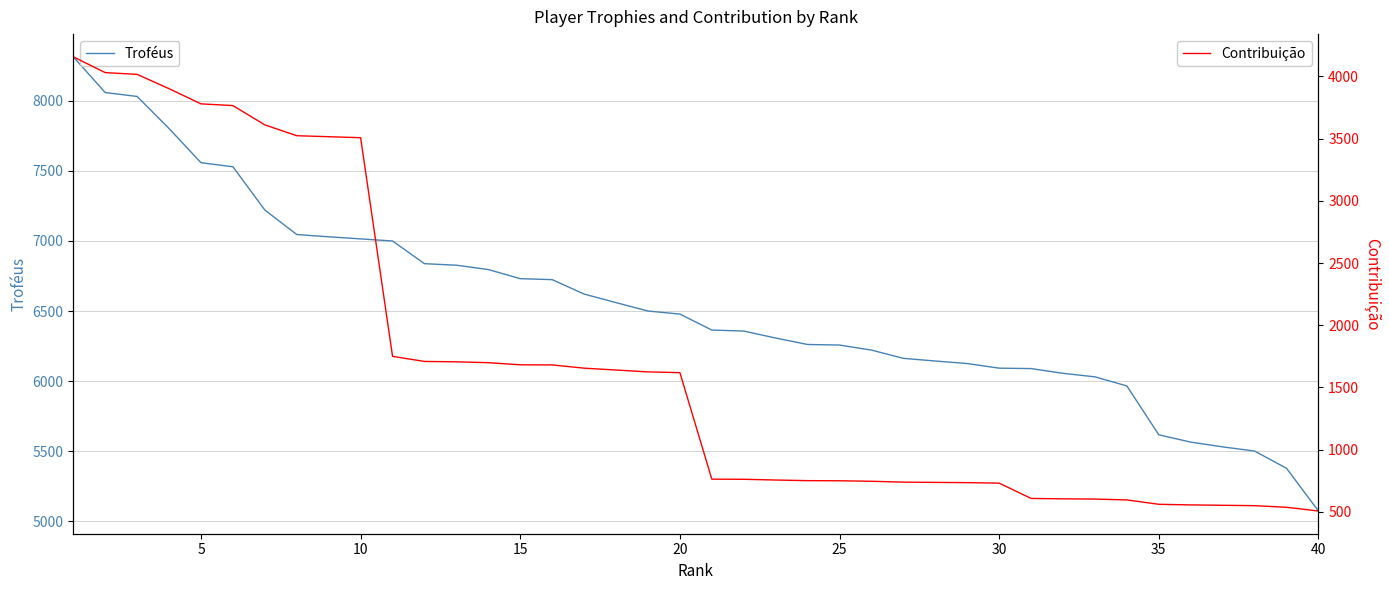

Is this an area chart (filled region under the line)?

No